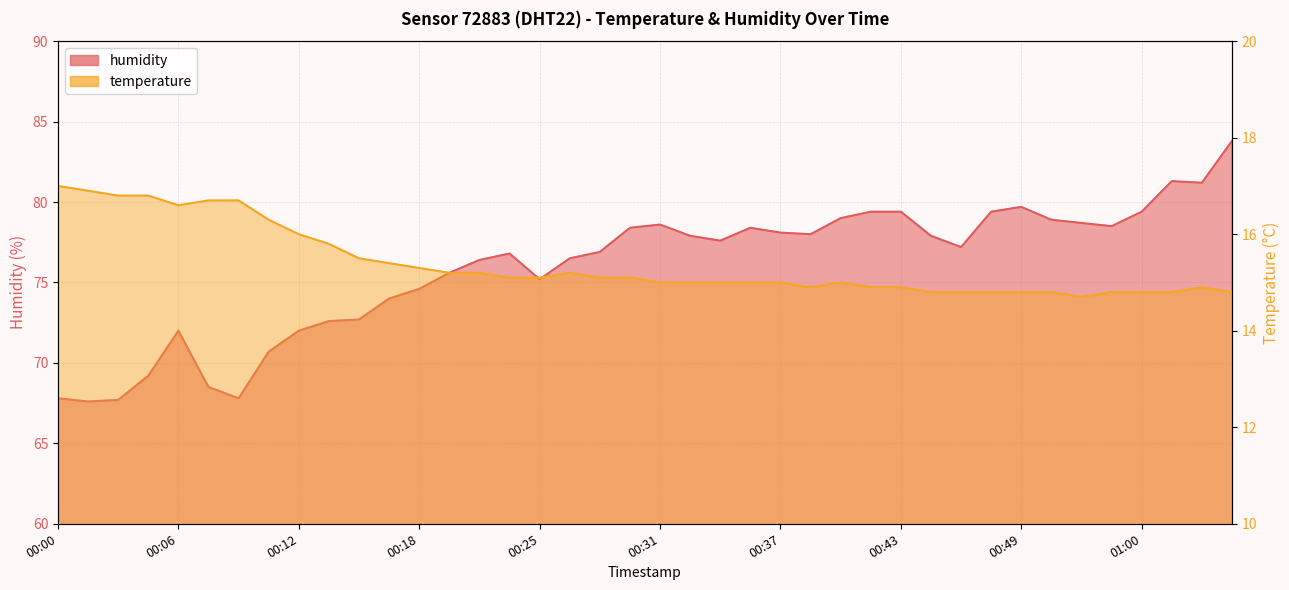

What is the difference between the second highest and second lowest values in the temperature series?

2.1